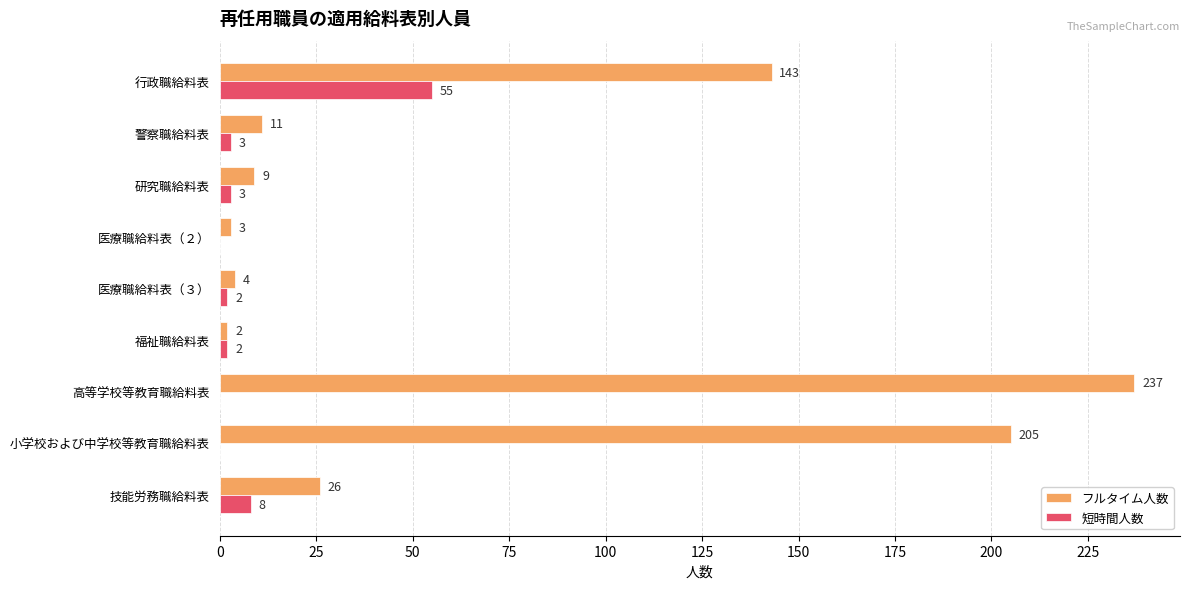

How many categories are shown in the chart?

9